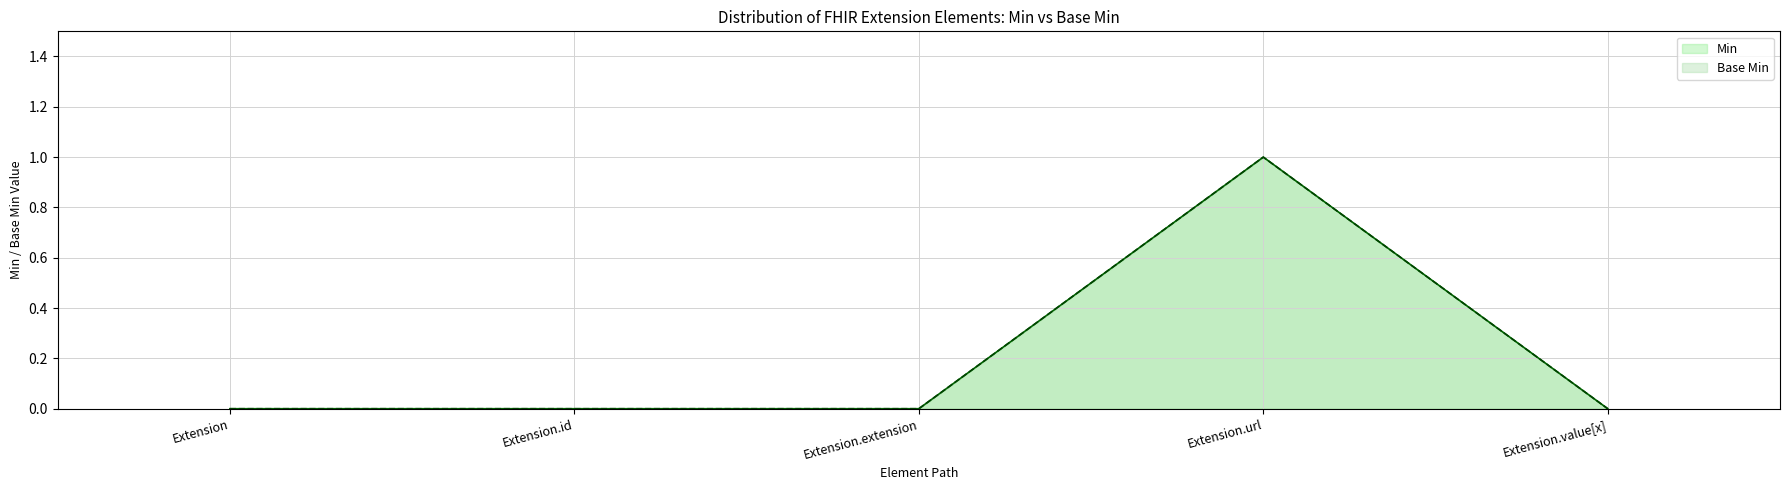

Where is the first local maximum for Min?

Extension.url